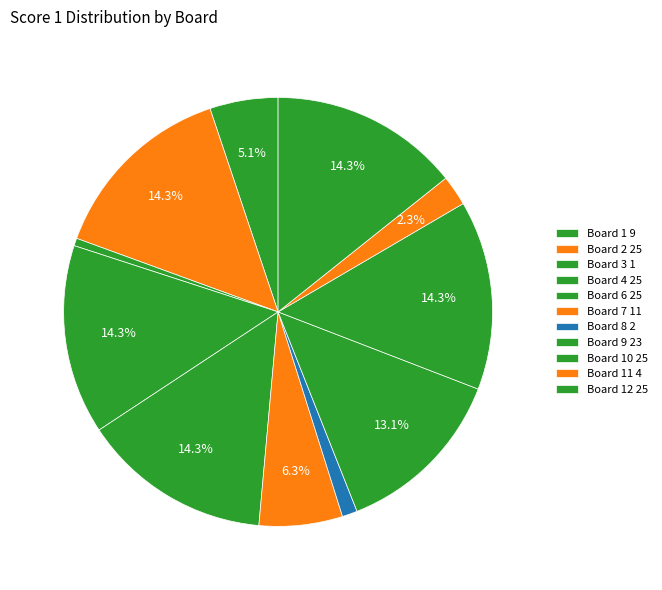

How many slices are in this pie chart?

11